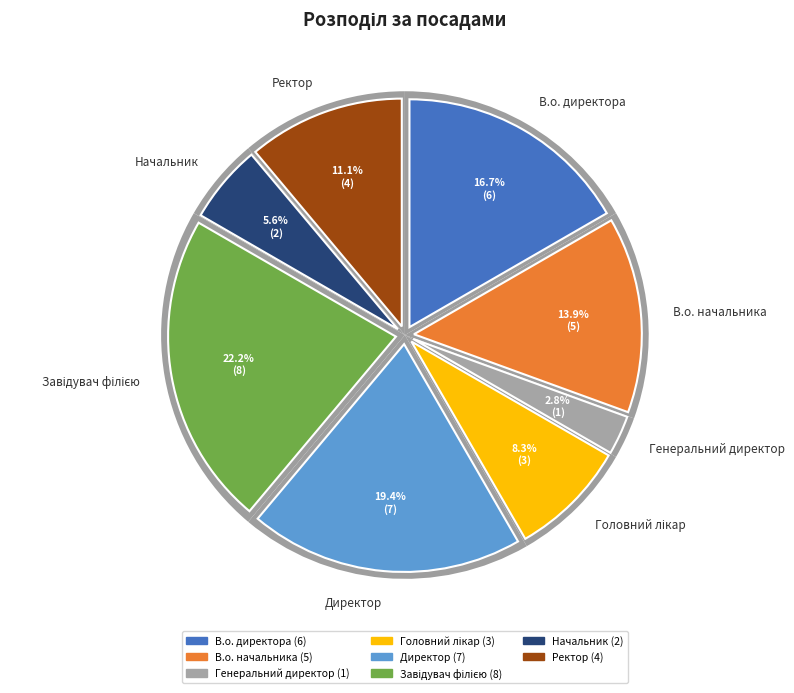

Do Головний лікар and Директор together represent more than half of the pie?

No